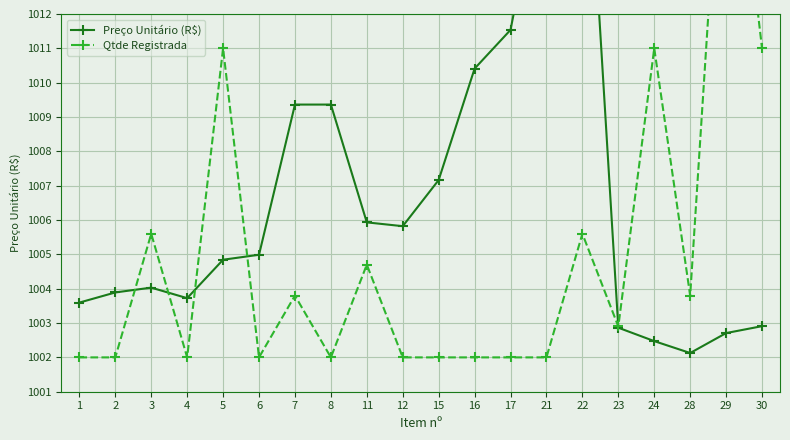

Between 5 and 1, which is larger?

5